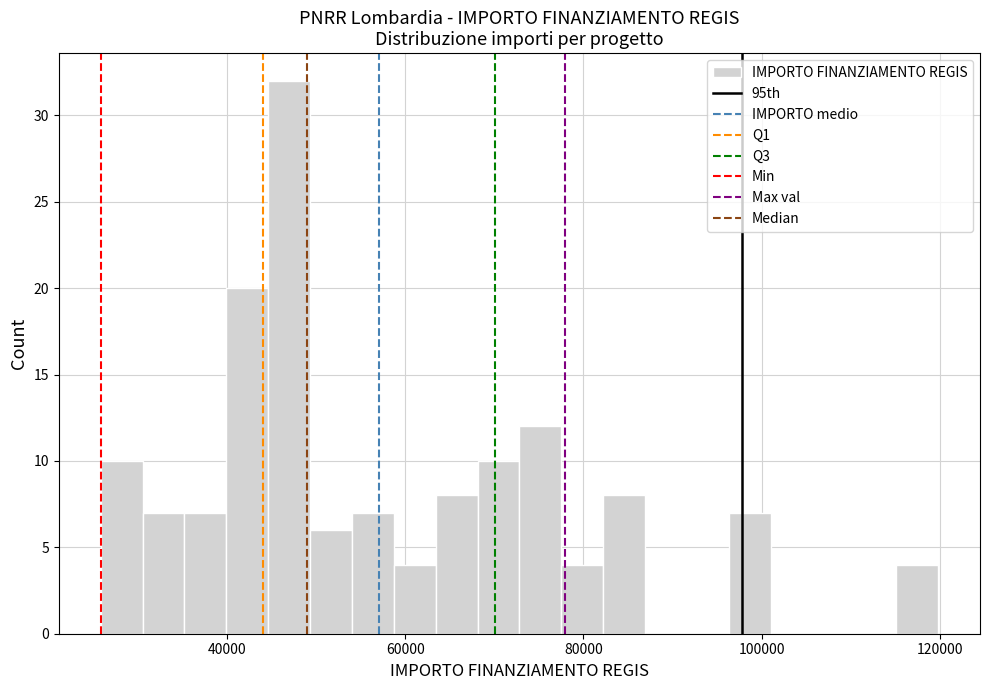

Read against the x-axis, roughly where is the centre of the tallest bar?

46000